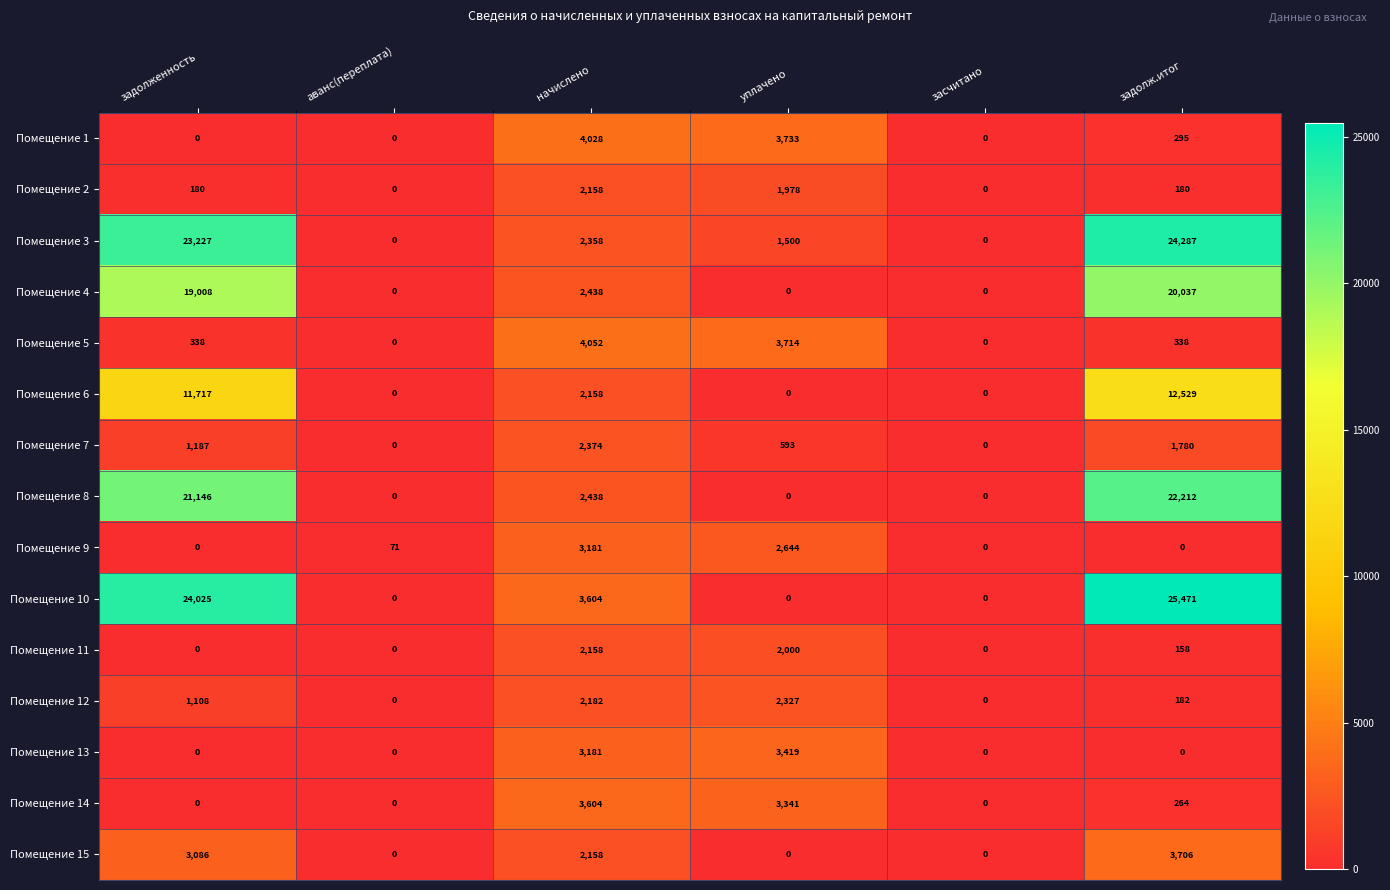

Is it true that Помещение 2 equals 2649 at уплачено?

False